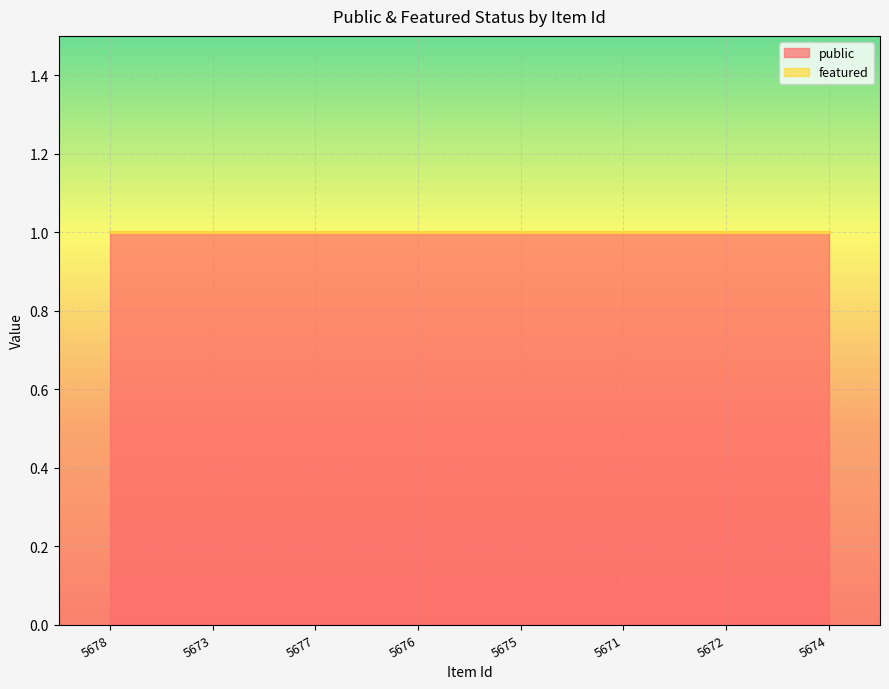

True or false: featured and public cross at least once.

False